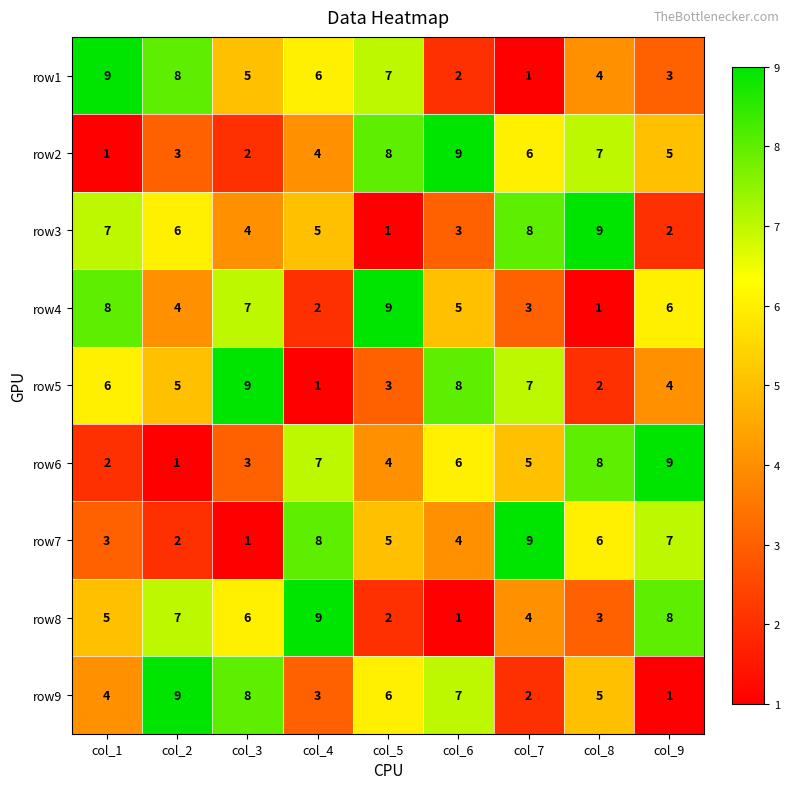

What is the spread (max minus min) of values at col_3?

8